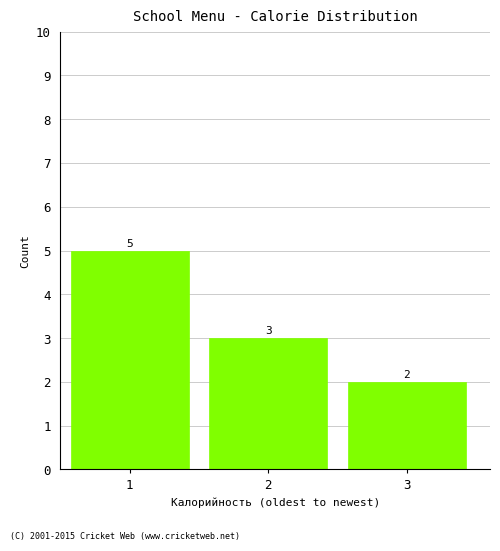

Reading left to right, what are all the values shown in this chart?

5	3	2